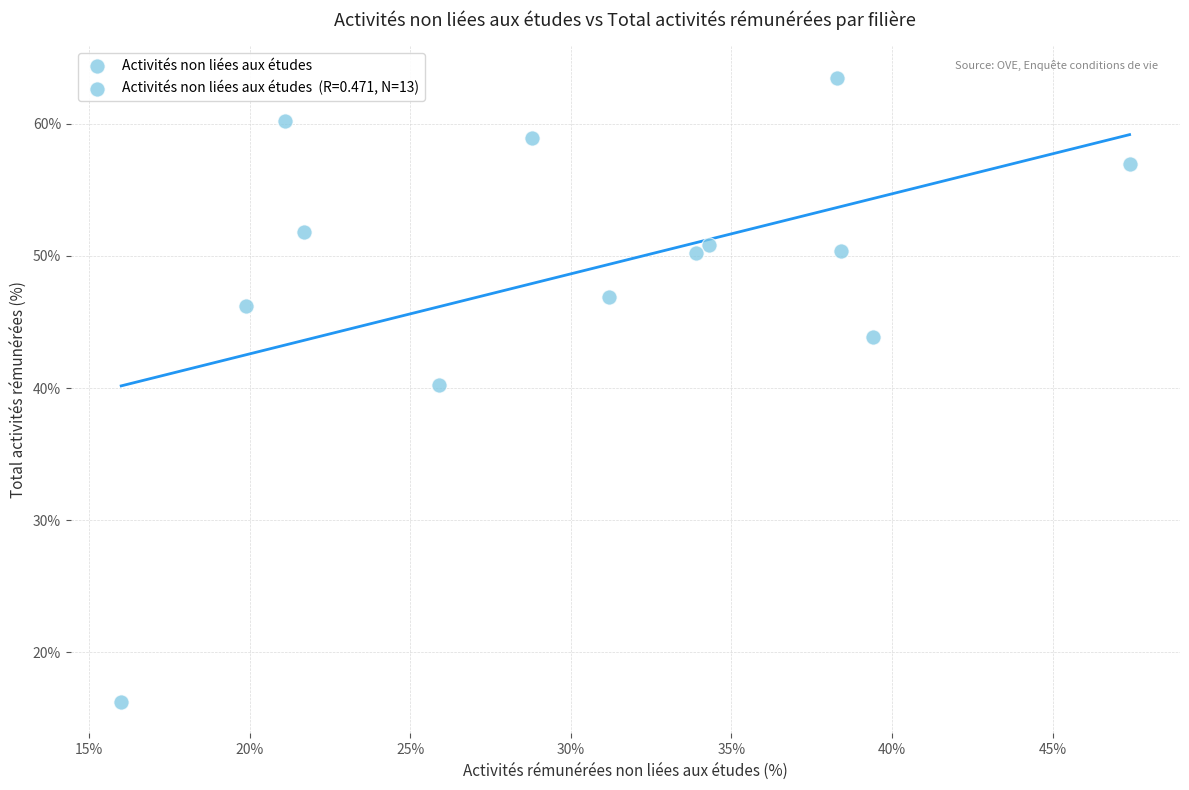

What Y value in the scatter plot is closest to 39?

40.2